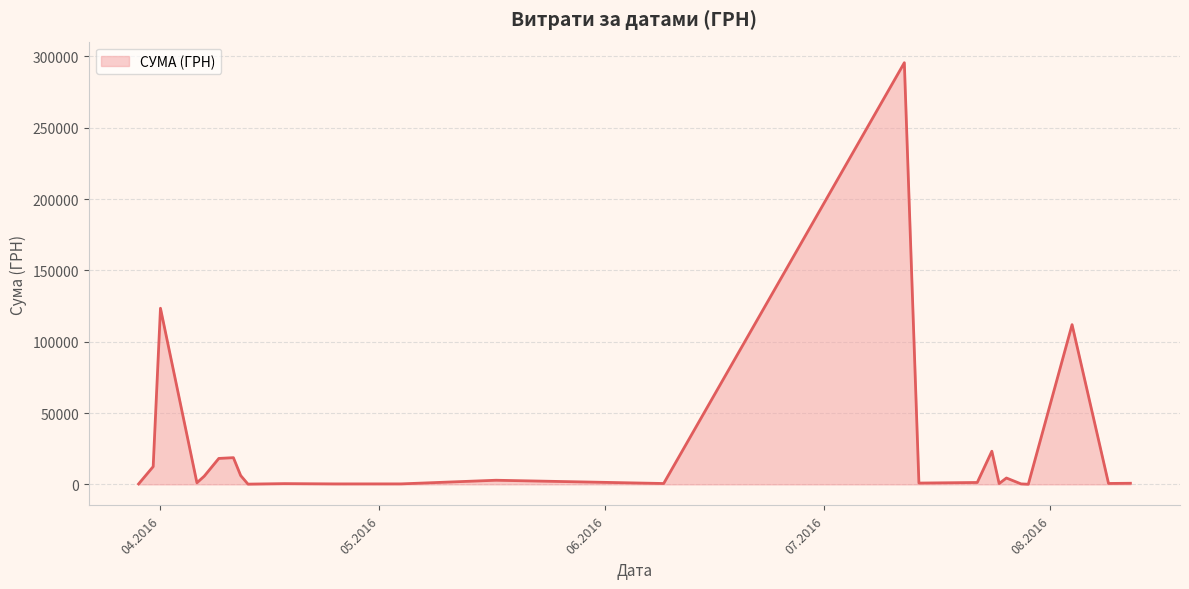

What is the difference between the maximum and second lowest values?

295464.7